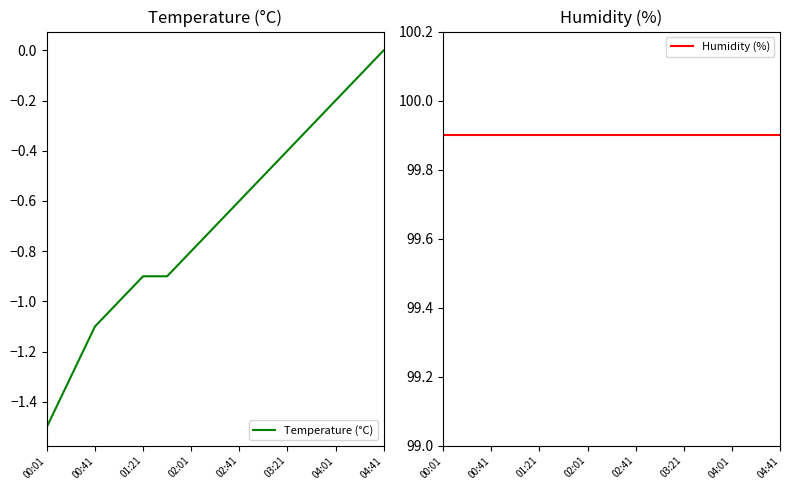

At which label does Temperature (°C) reach its minimum?

00:01